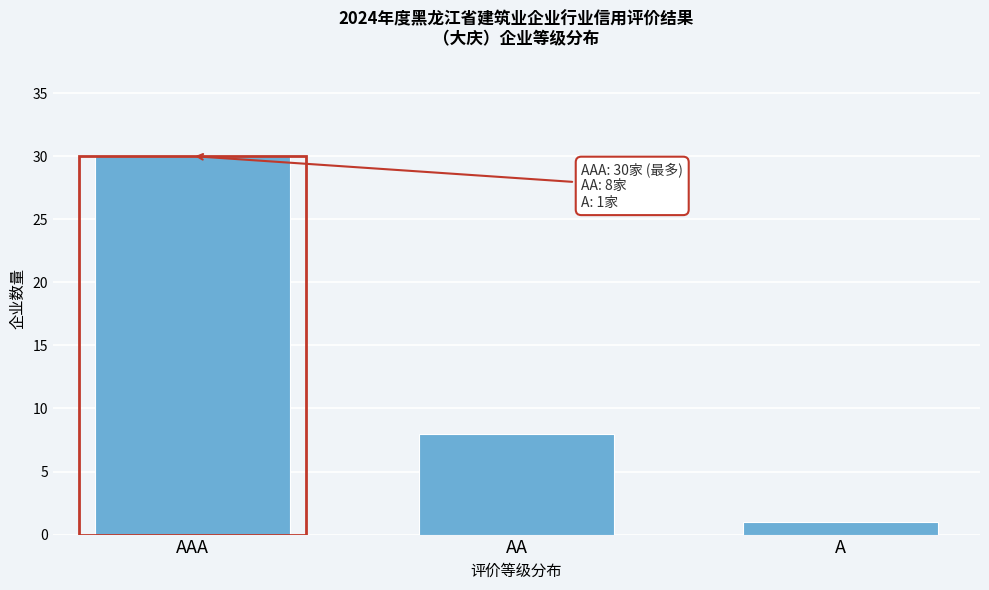

Reading left to right, list all the values displayed in this chart.

30	8	1